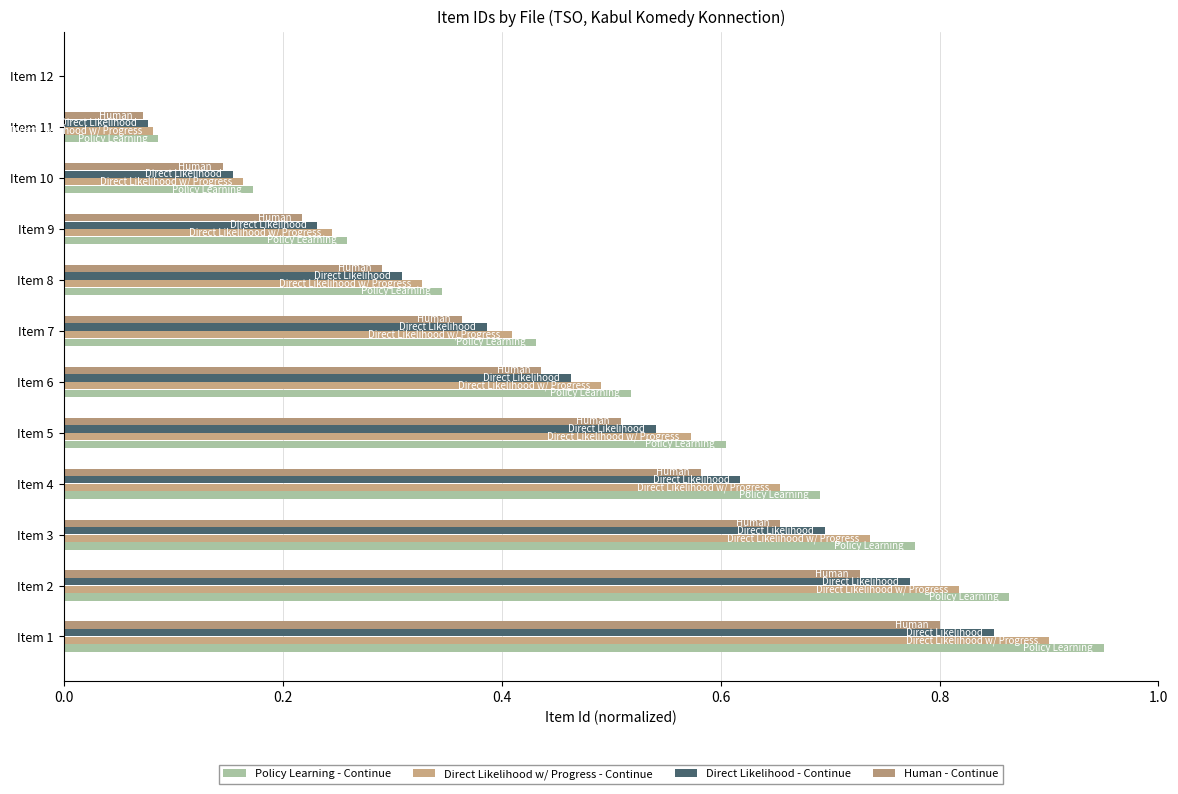

Rank the series by their average value, from lowest to highest.

Human - Continue, Direct Likelihood - Continue, Direct Likelihood w/ Progress - Continue, Policy Learning - Continue